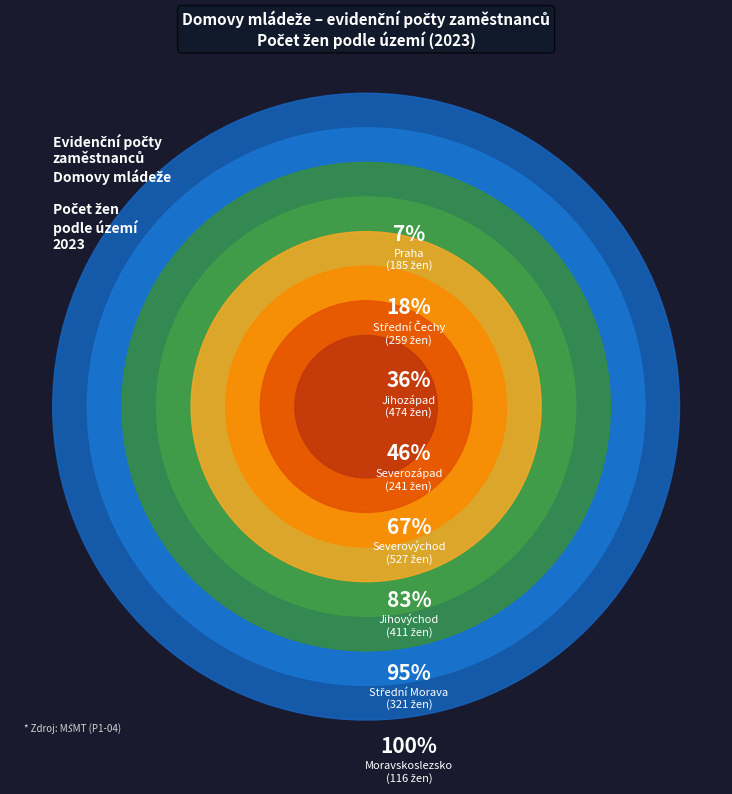

What percentage is the Severovýchod slice, to the nearest percent?

21%